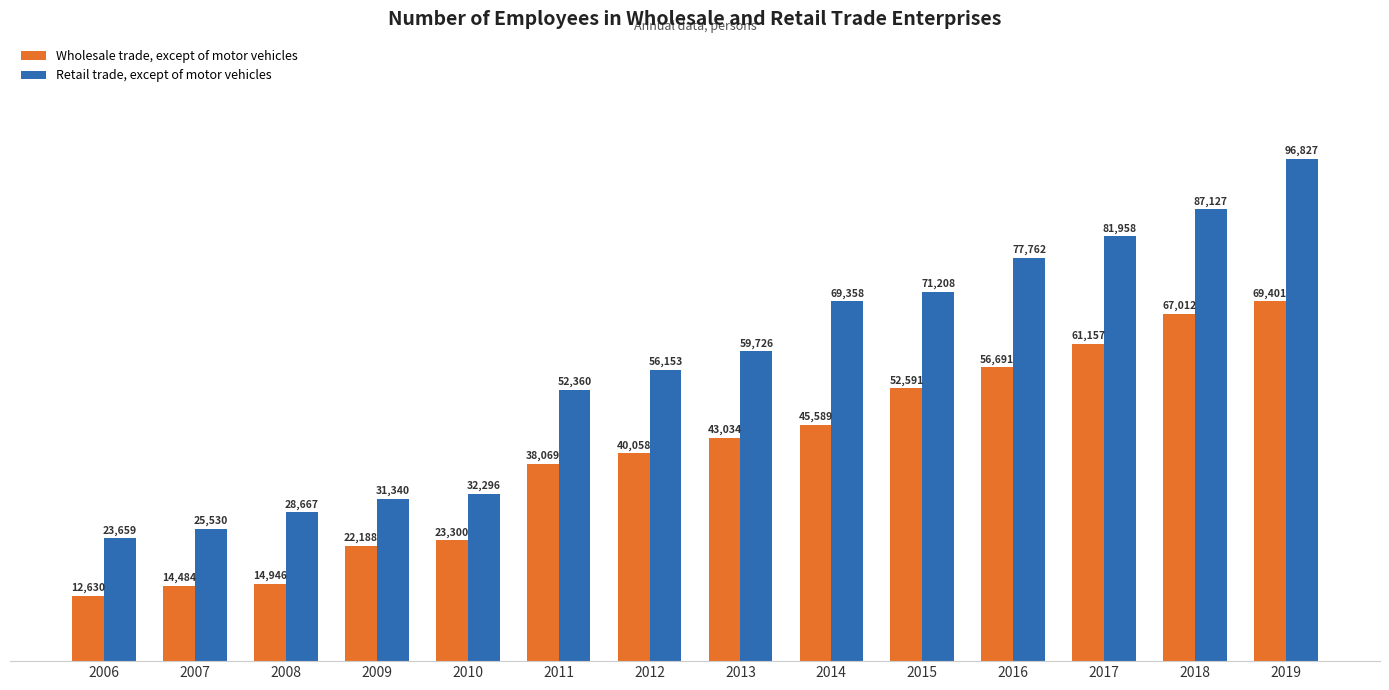

What is the value of the Wholesale trade, except of motor vehicles bar at the 14th from the left?

69401